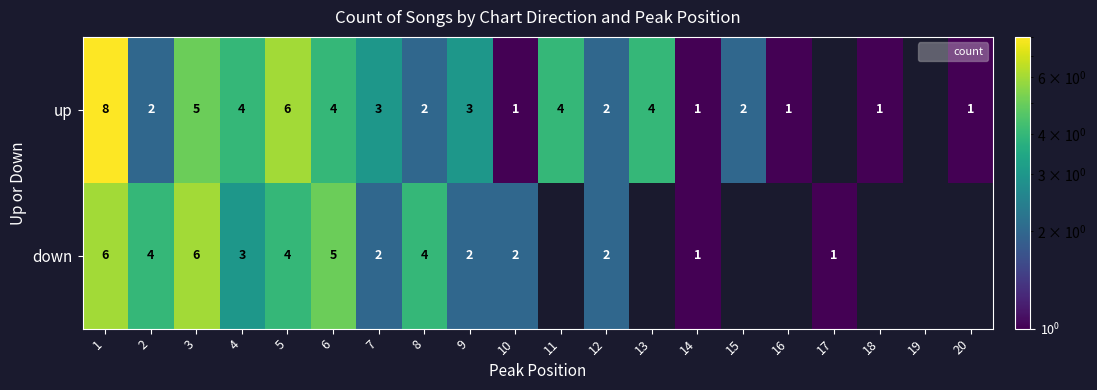

At which category is the sum across all series the highest?

1